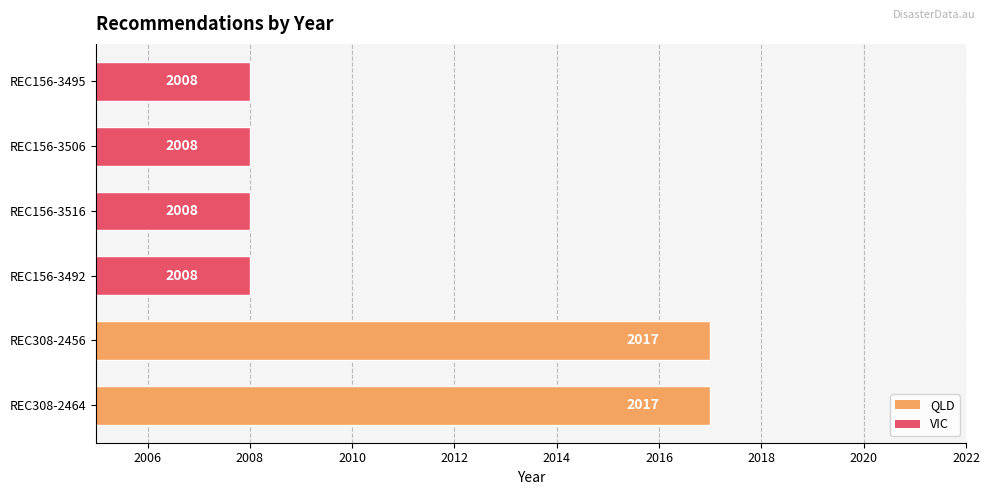

The value at REC308-2464 is 2017. True or false?

True